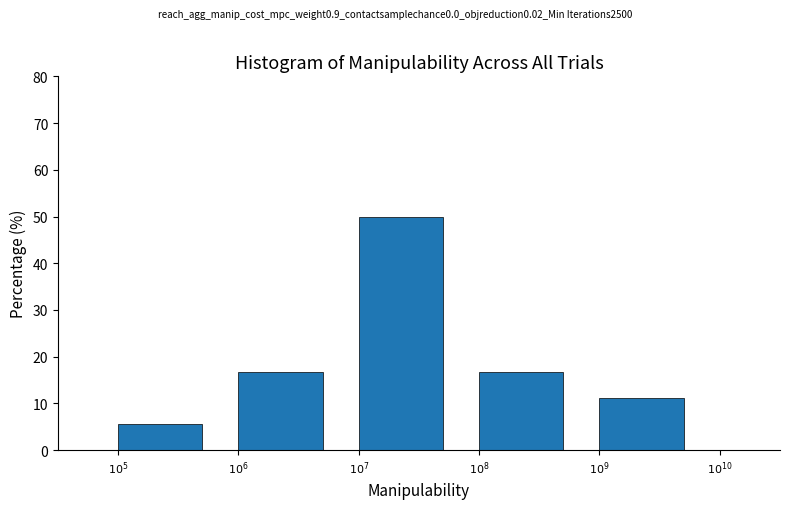

Reading left to right, what are all the values shown in this chart?

5.6	16.7	50.0	16.7	11.1